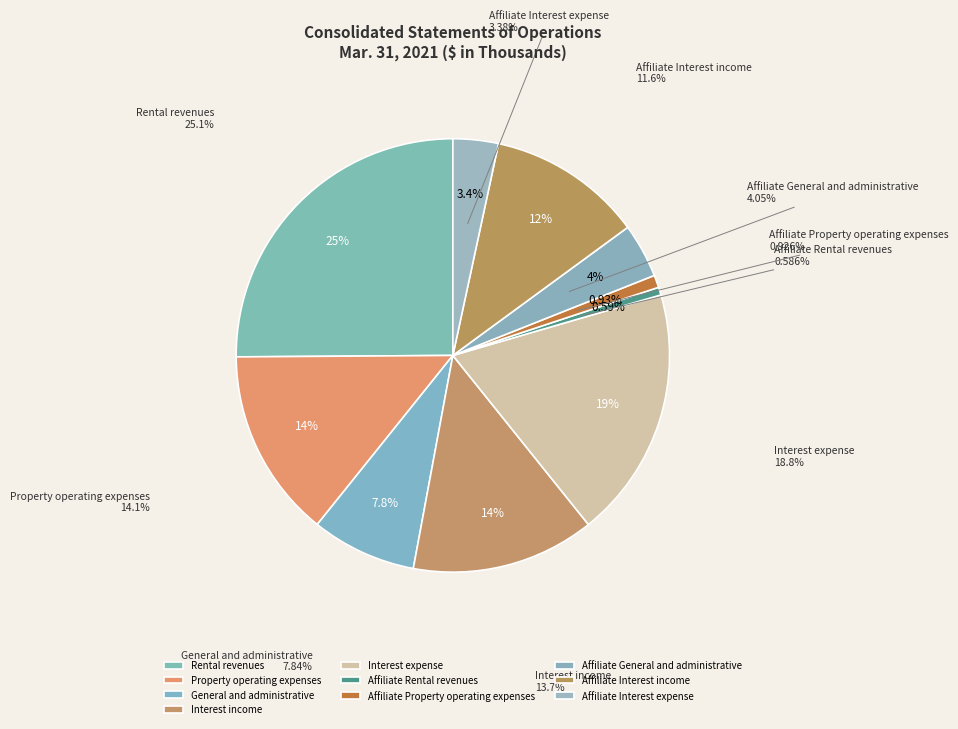

Between Affiliate Interest income and Interest income, which is larger?

Interest income